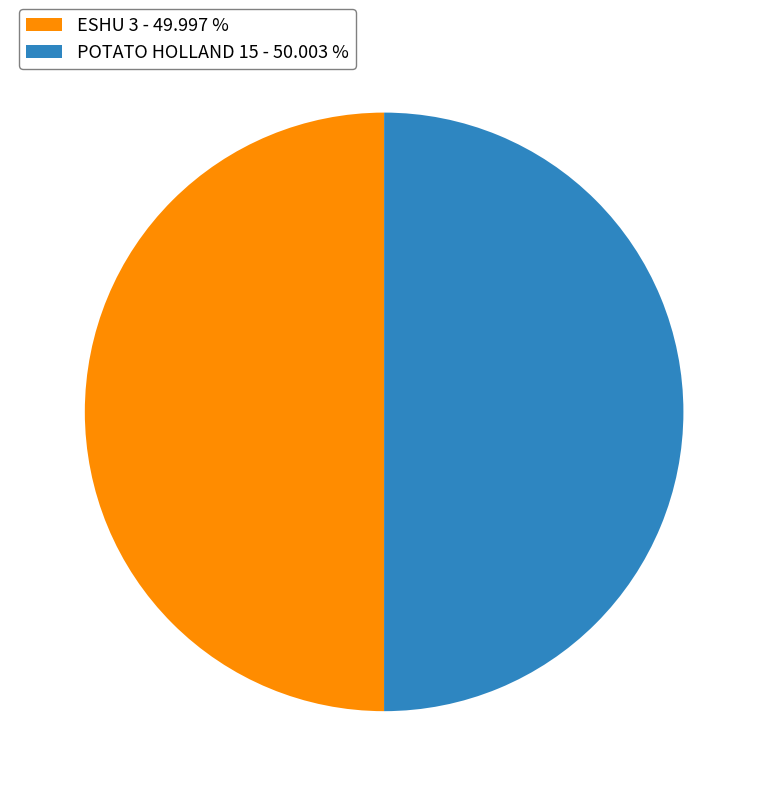

Do ESHU 3 - 49.997 % and POTATO HOLLAND 15 - 50.003 % together represent more than half of the pie?

Yes